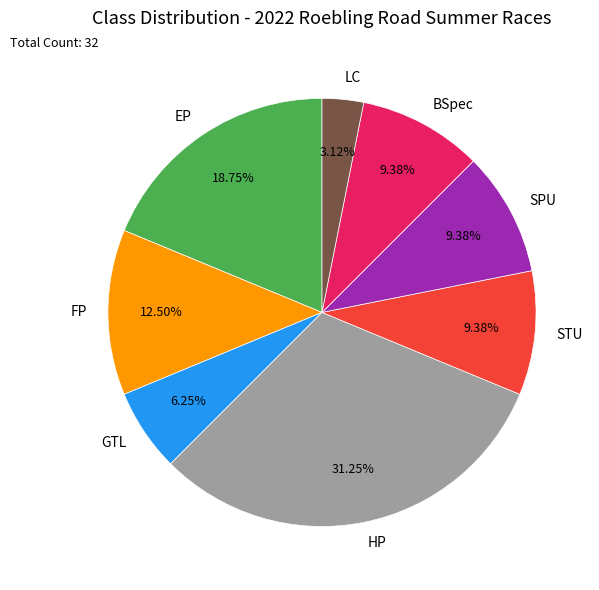

True or false: FP accounts for 21% of the total.

False